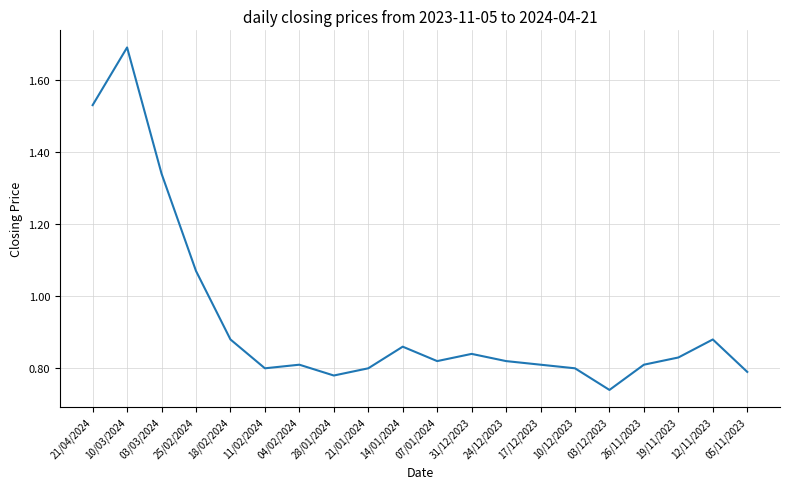

At which category does the chart reach its minimum across all series?

03/12/2023